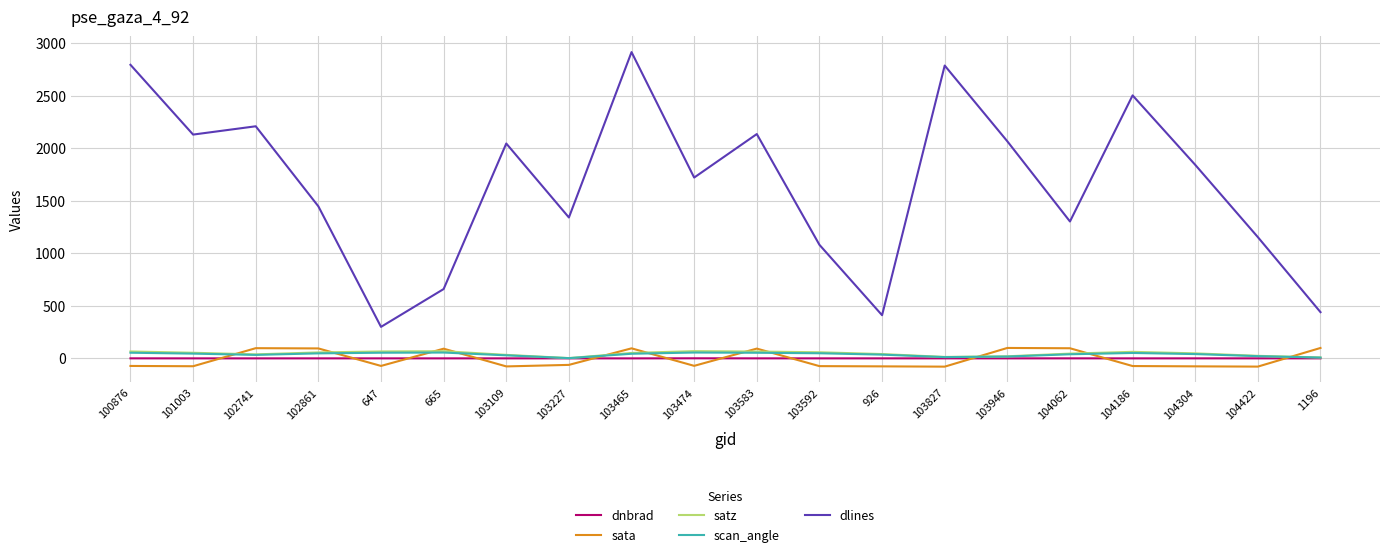

Which series changed the most between 926 and 104304?

dlines